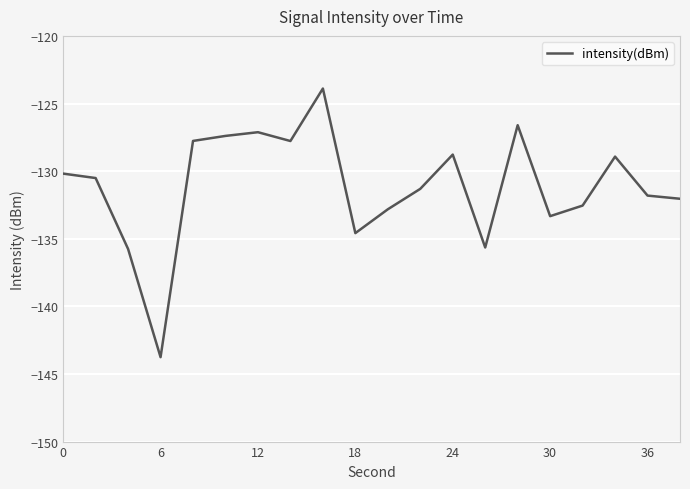

What is the minimum value shown in the chart?

-143.8